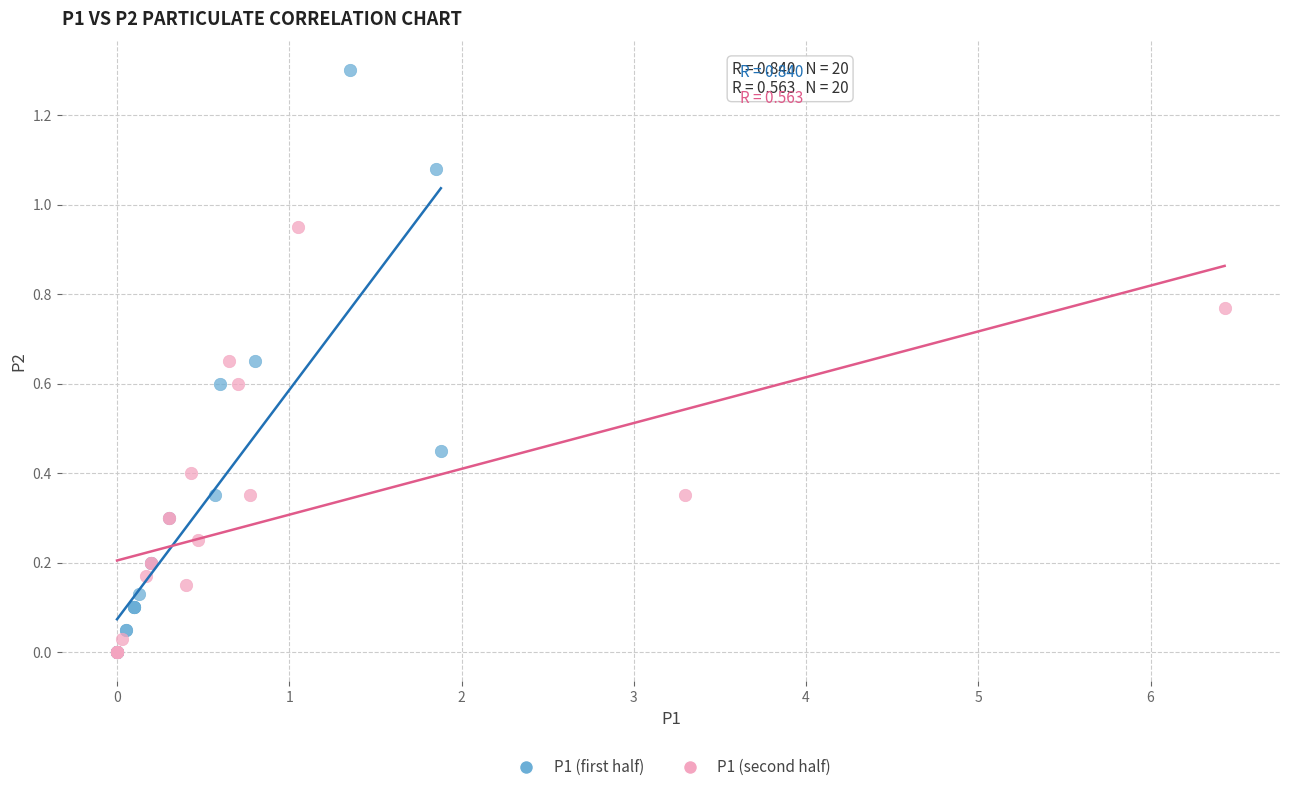

Which series has the largest Y range (max minus min)?

P1 (first half)